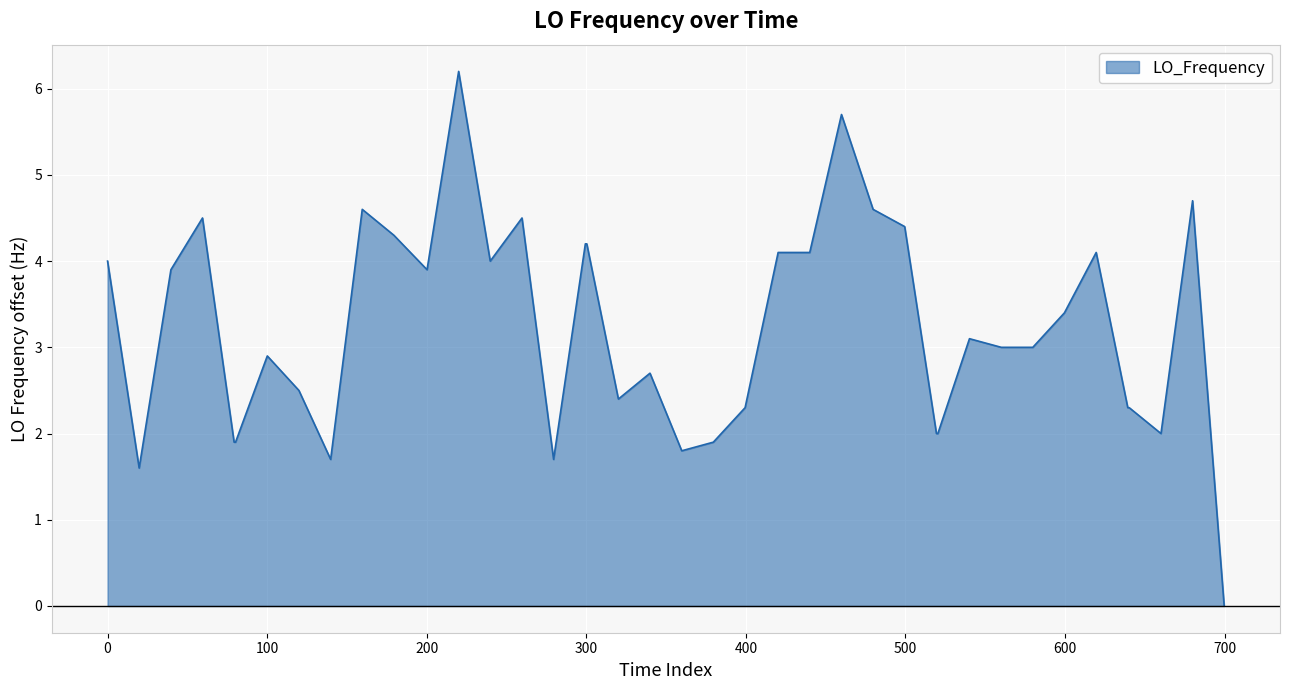

What is the difference between the maximum and minimum values?

6.2